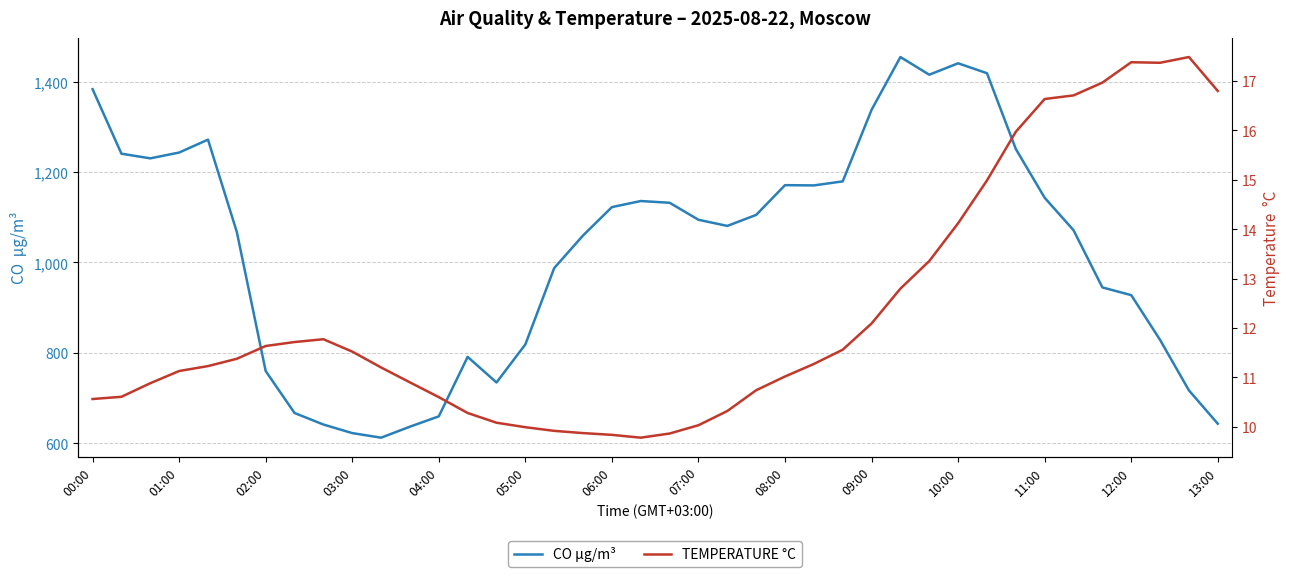

Is it true that CO µg/m³ equals 524.4 at 06:00?

False